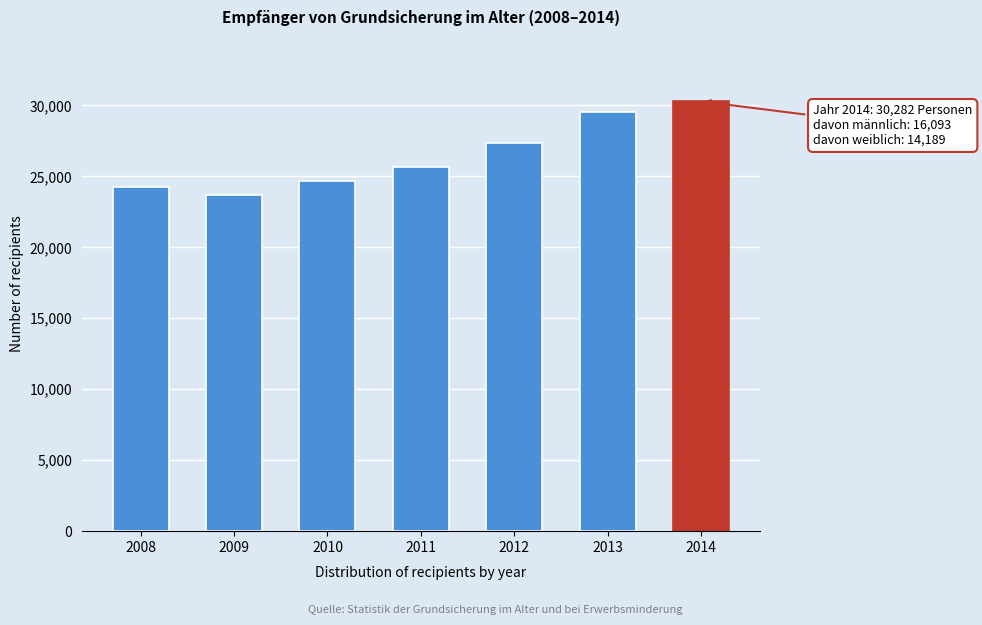

Reading right to left, what are all the values shown in this chart?

2014=30282	2013=29565	2012=27349	2011=25638	2010=24682	2009=23722	2008=24276